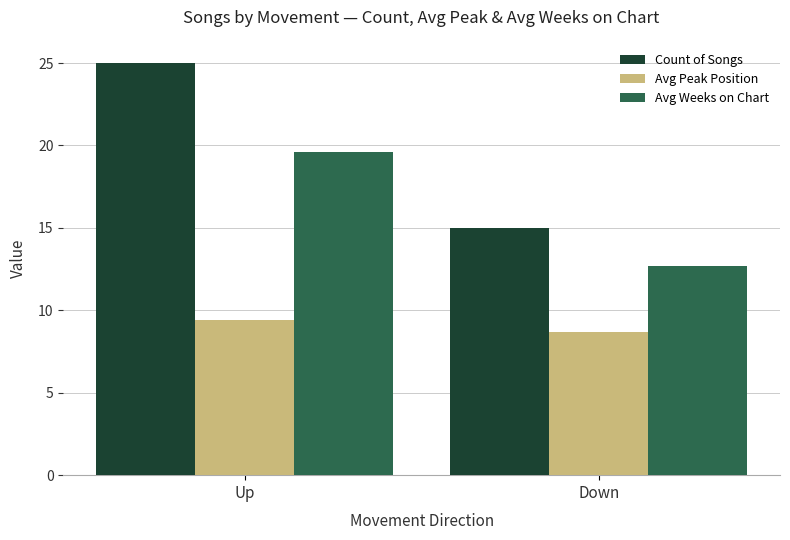

At which category is the sum across all series the highest?

Up